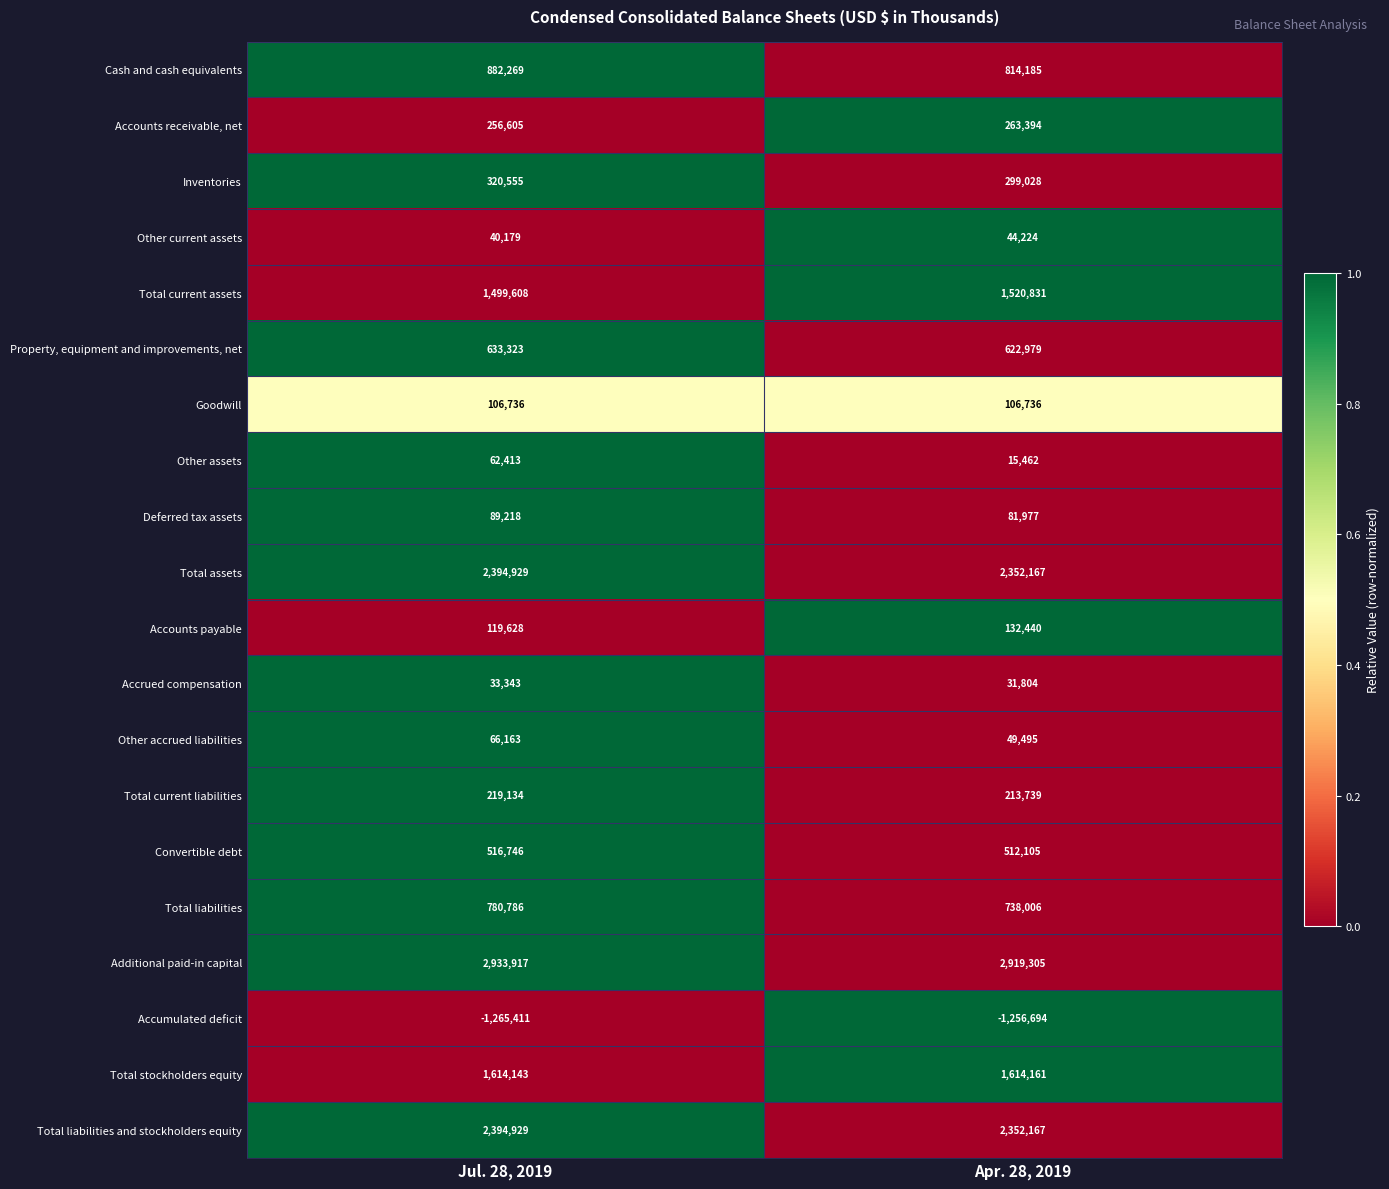

The value of Deferred tax assets at Apr. 28, 2019 is 81977. True or false?

True